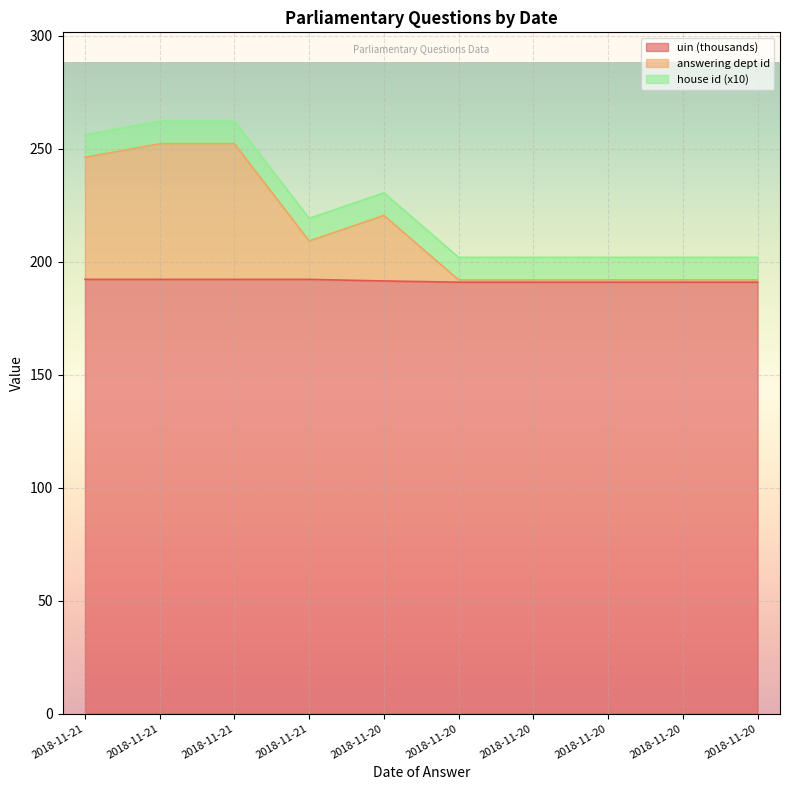

Which category has the highest value across all series?

2018-11-21